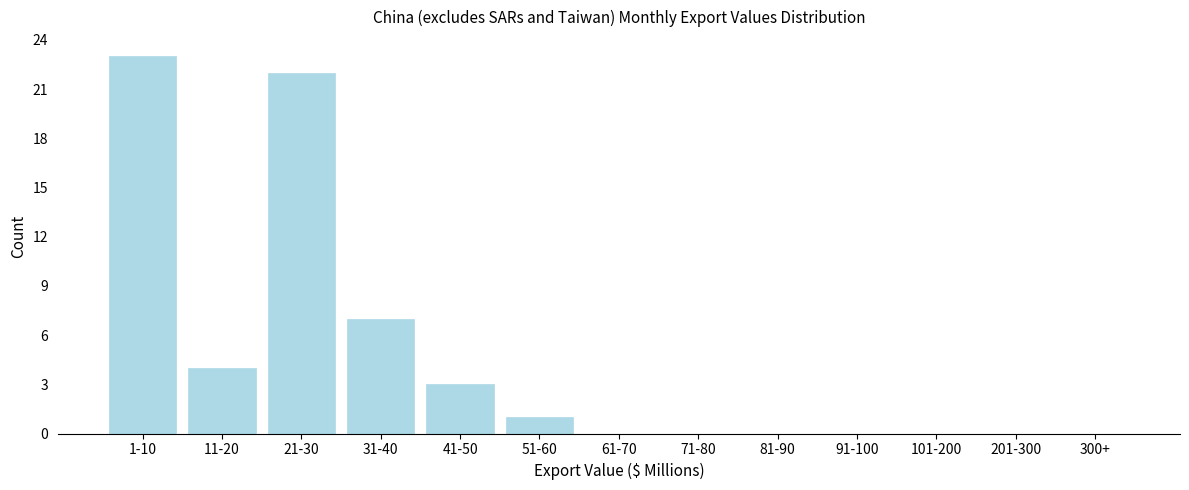

Reading left to right, transcribe all the data shown in this chart.

1-10=23	11-20=4	21-30=22	31-40=7	41-50=3	51-60=1	61-70=0	71-80=0	81-90=0	91-100=0	101-200=0	201-300=0	300+=0